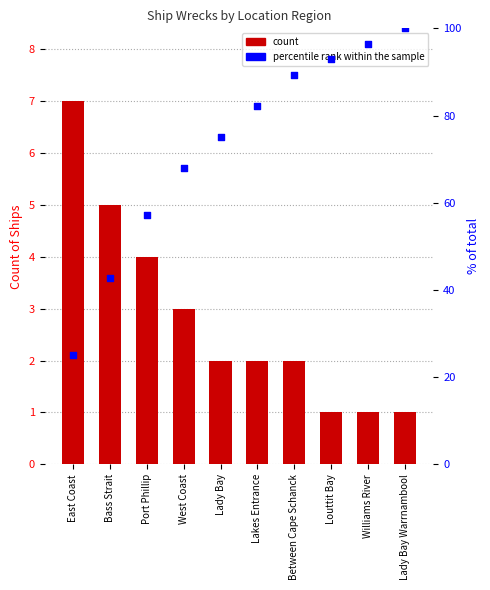

At how many categories does at least one series exceed 61?

7